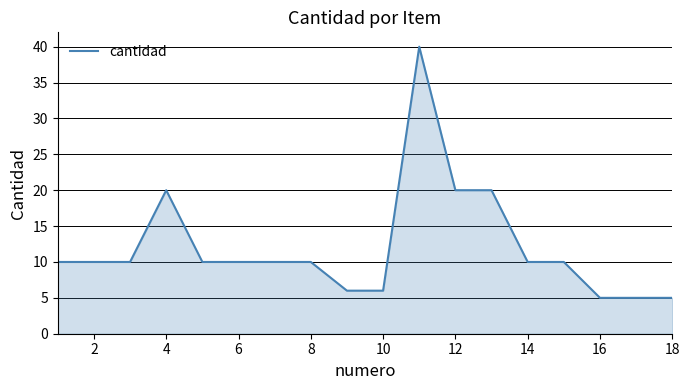

How many lines are shown in the chart?

1